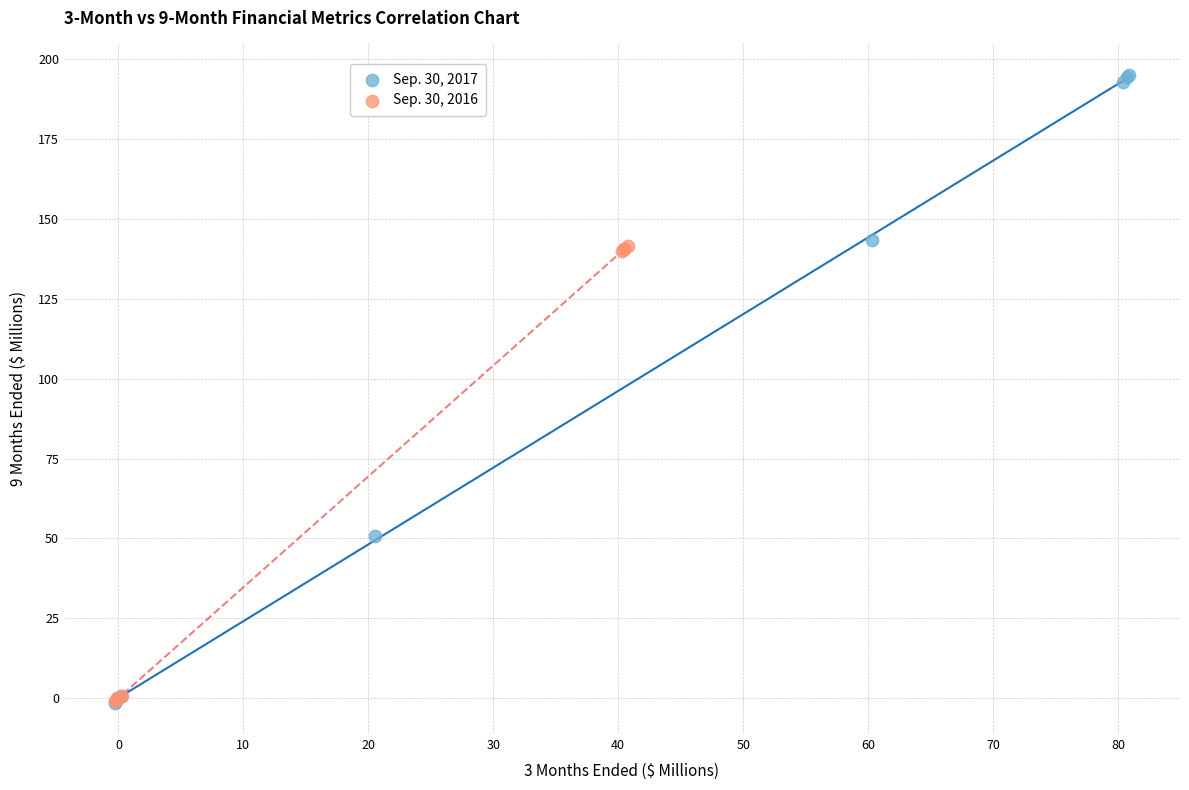

Which series reaches the maximum Y coordinate?

Sep. 30, 2017